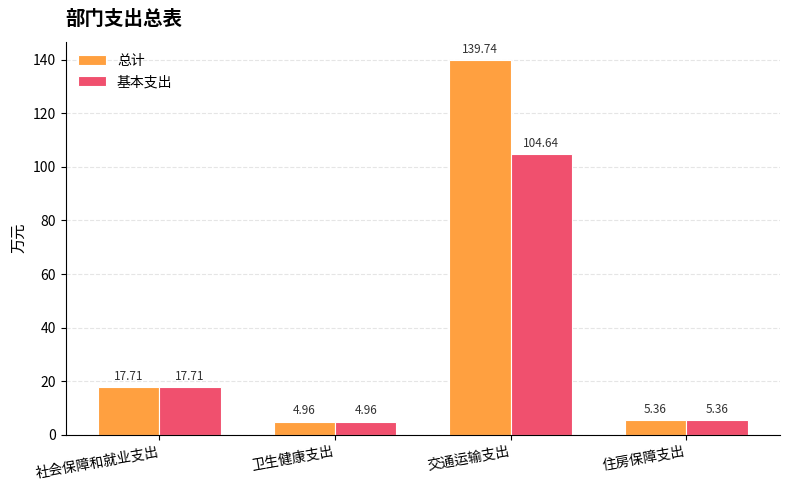

What value does the 总计 series have at 社会保障和就业支出?

17.7